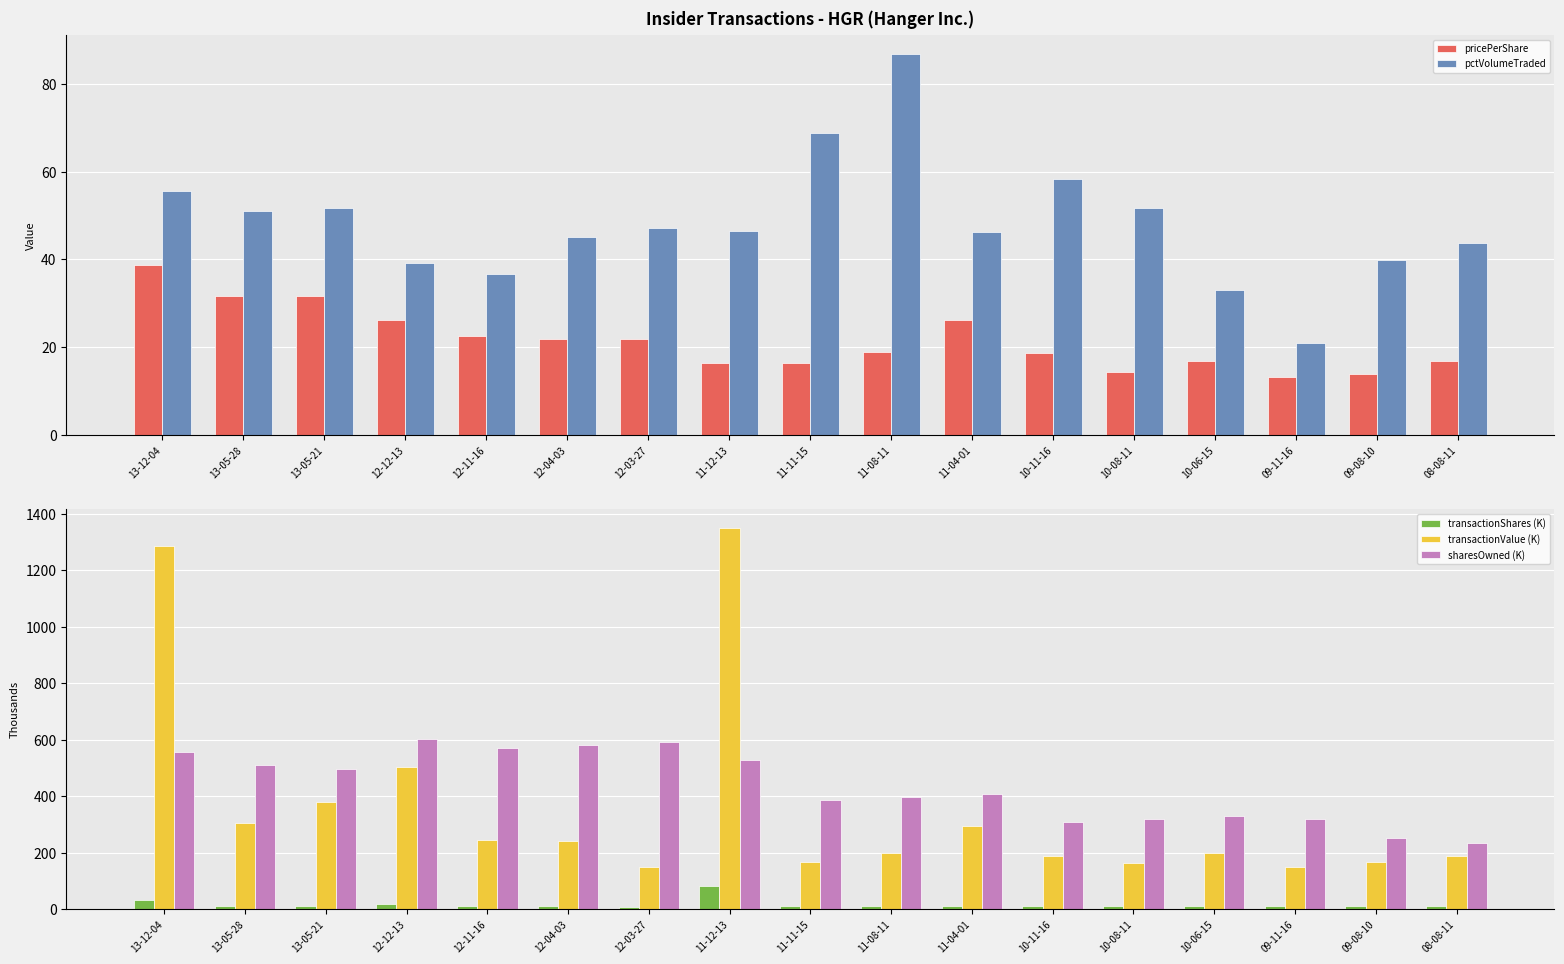

What is the total value across all series at 12-04-03?

901.2